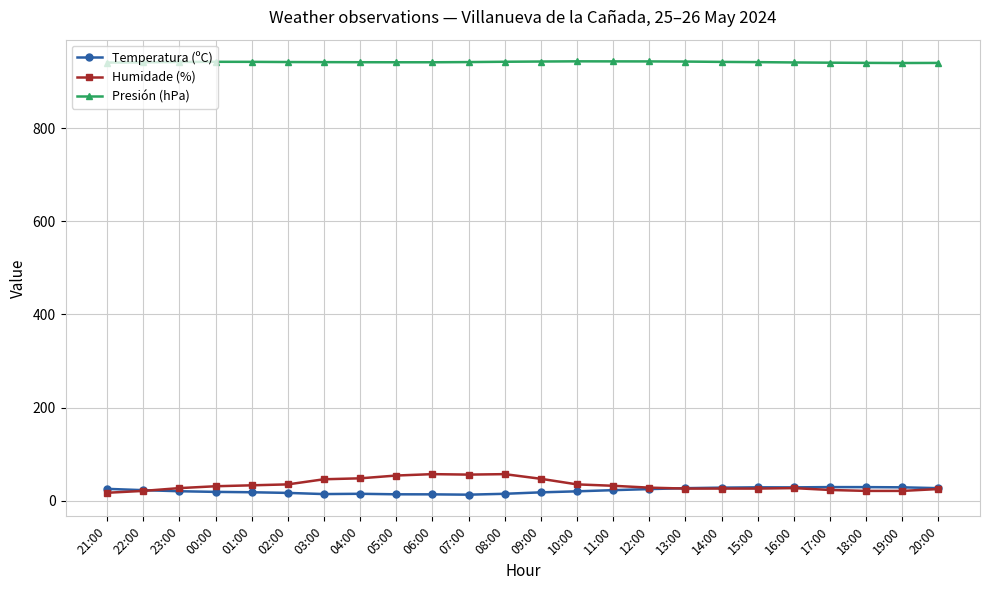

True or false: Temperatura (ºC) has more than 2 interior local peaks.

True